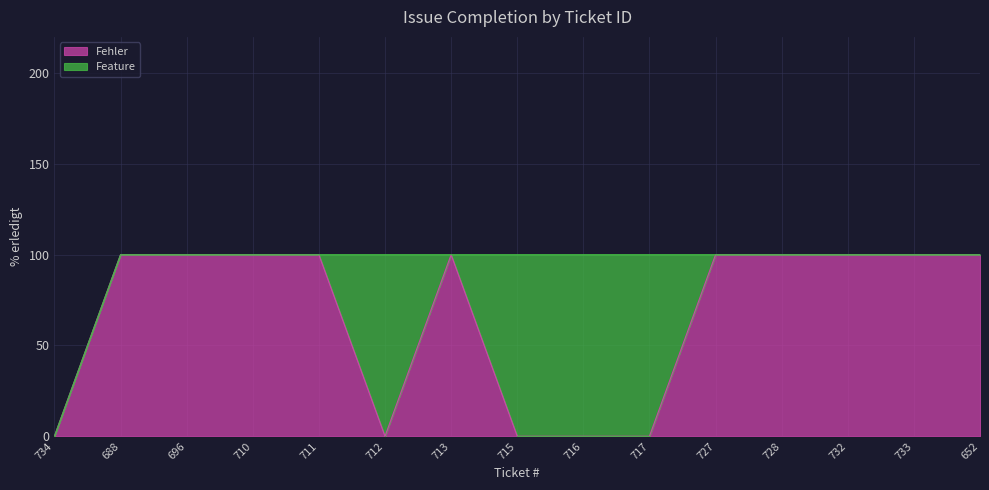

What is the label of the 6th point from the left?

712